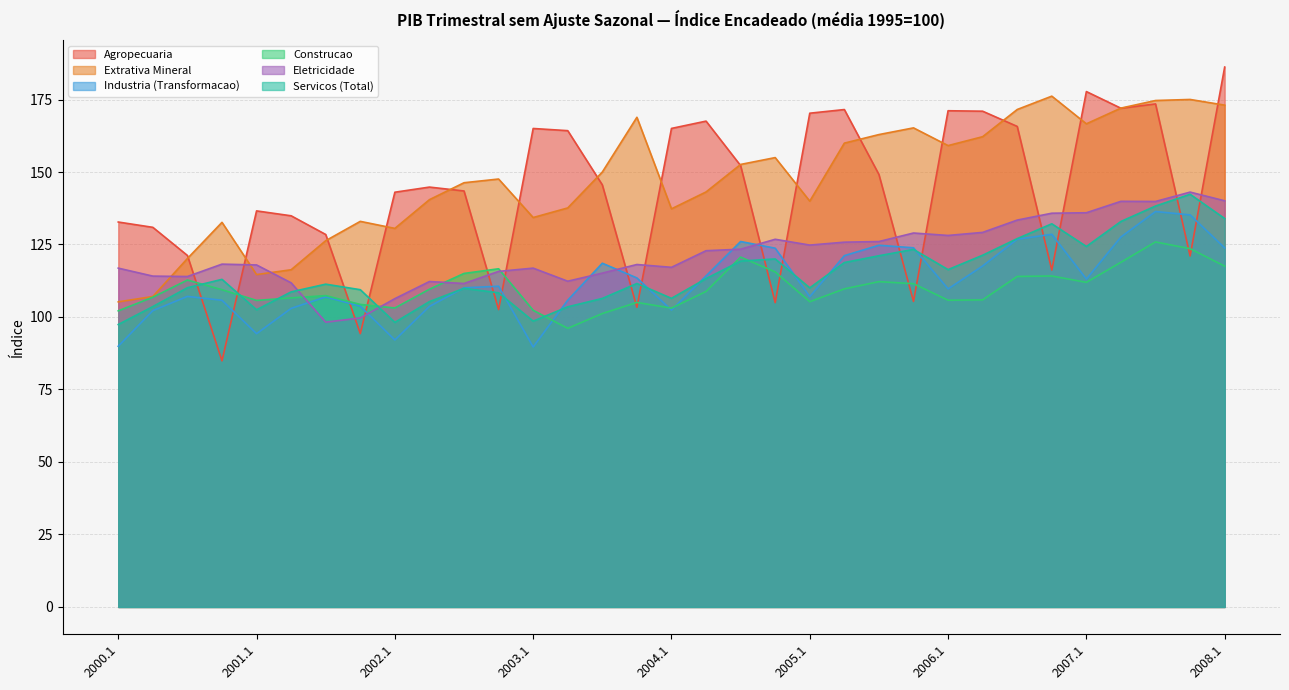

Which series changed the most between 2003.1 and 2007.2?

Industria (Transformacao)